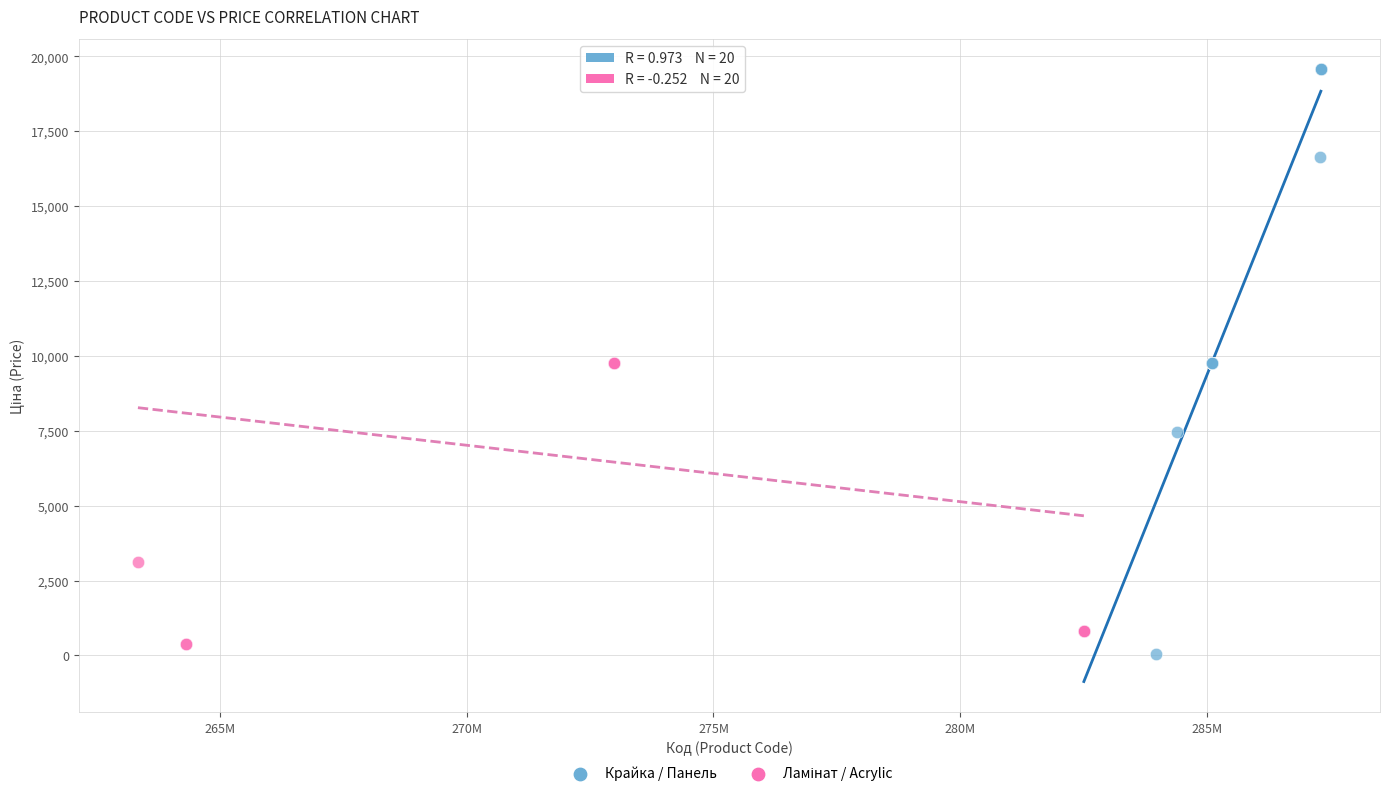

Which series has the largest Y range (max minus min)?

Крайка / Панель